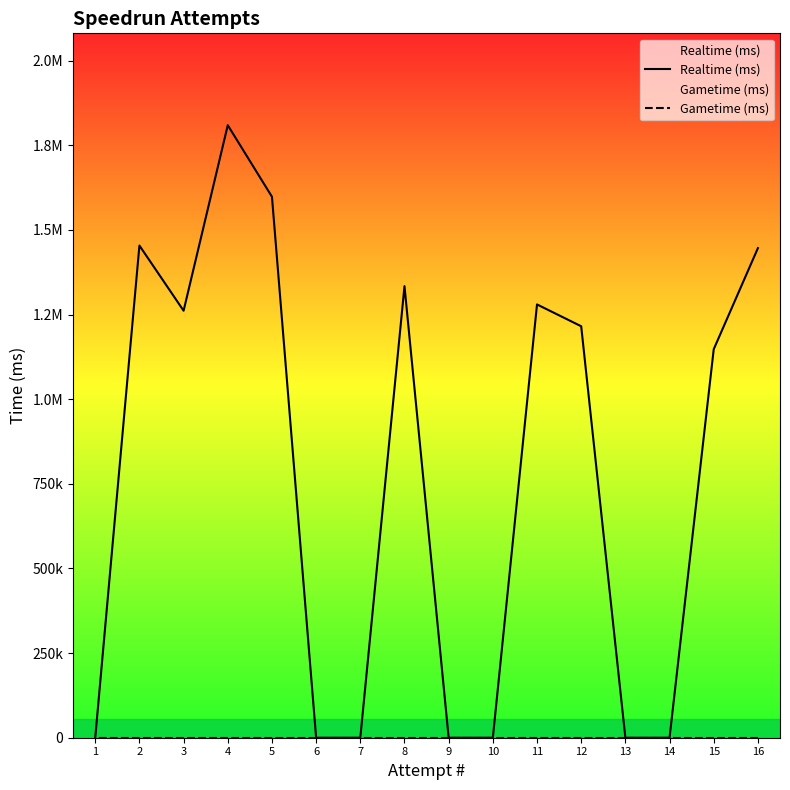

At which label is Realtime (ms) closest to 904720?

15